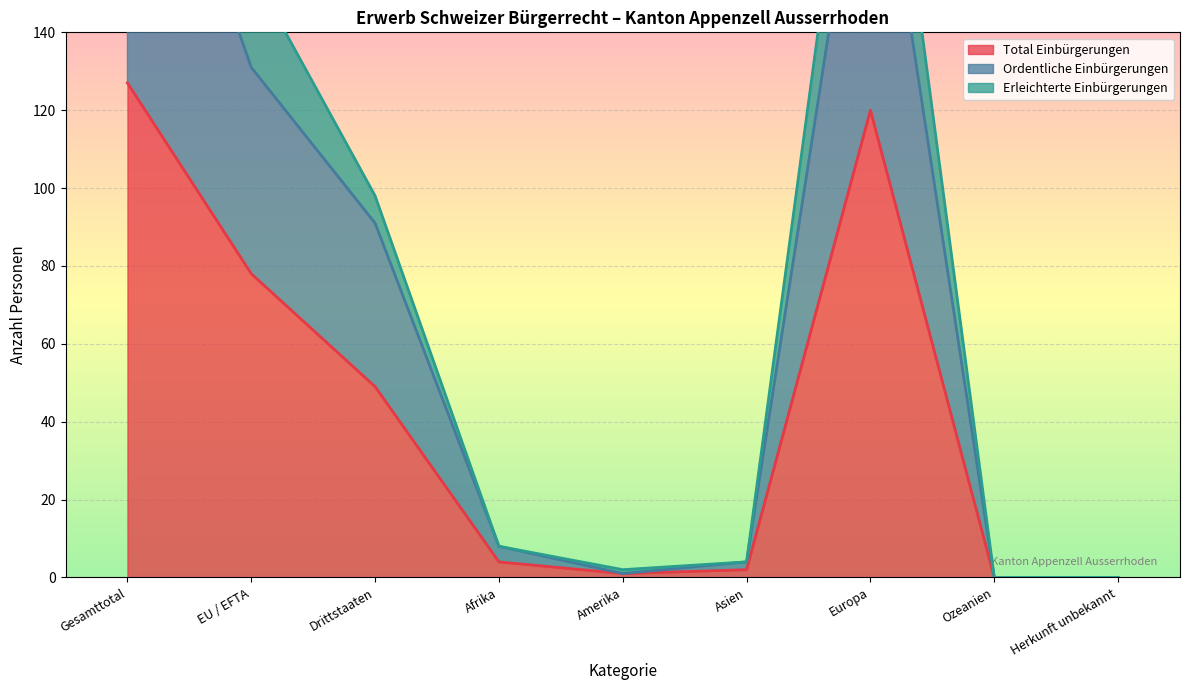

What is the sum of the Ordentliche Einbürgerungen values at Herkunft unbekannt and Asien?

4